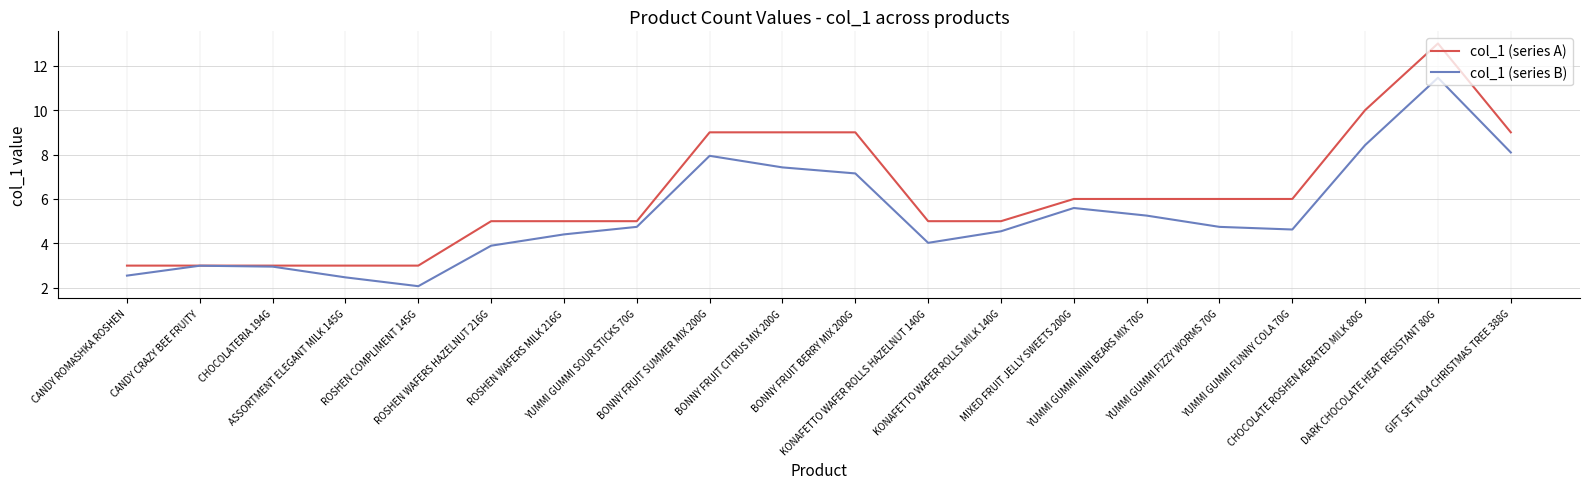

What position from the right is CHOCOLATERIA 194G?

18